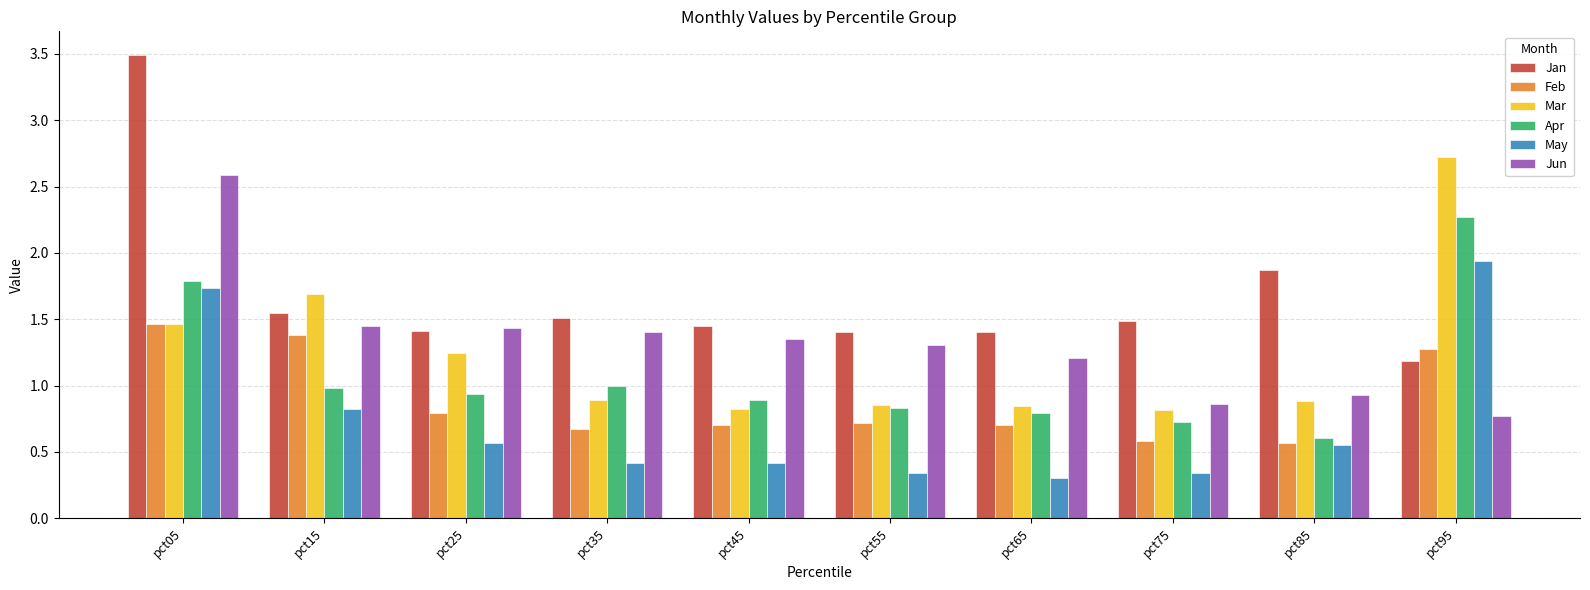

Where is Jun nearest to the value 1?

pct85